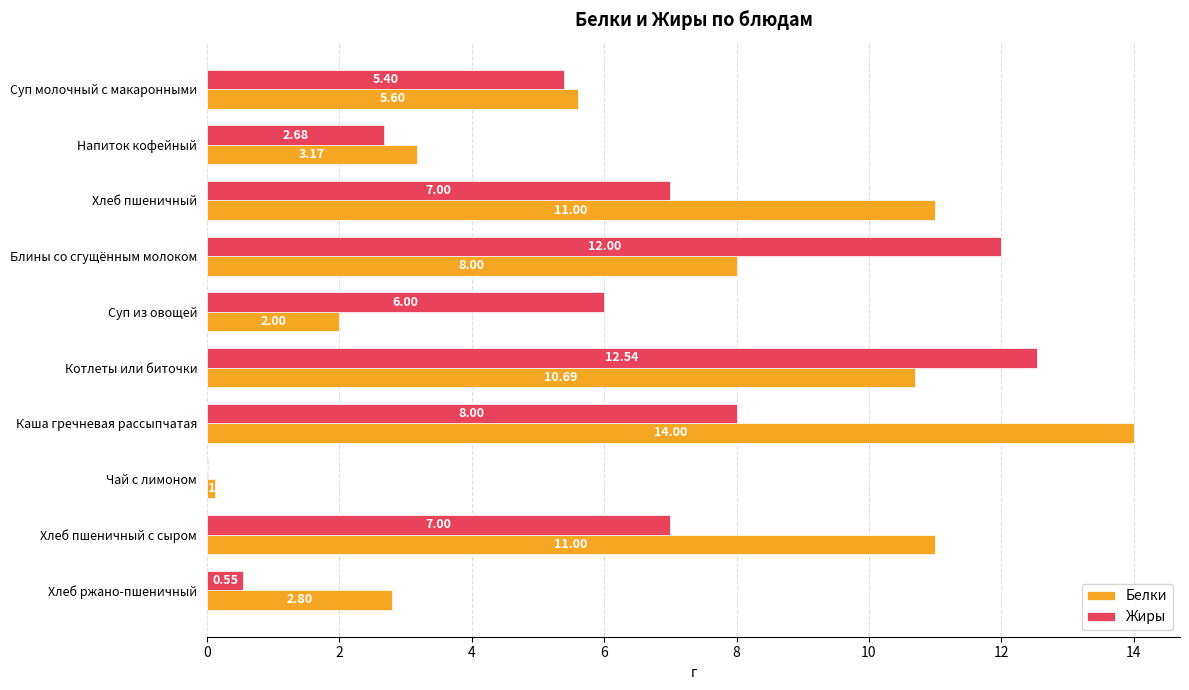

Which label corresponds to the largest value in the chart?

Каша гречневая рассыпчатая